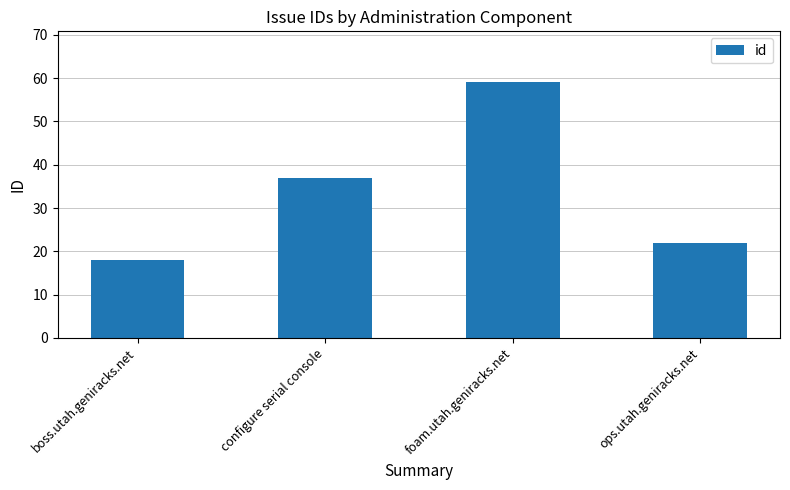

What is the label of the 4th bar from the left?

ops.utah.geniracks.net